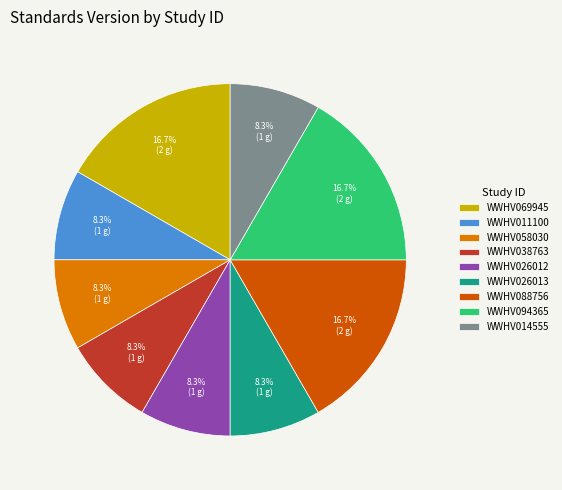

How many segments does this pie chart have?

9